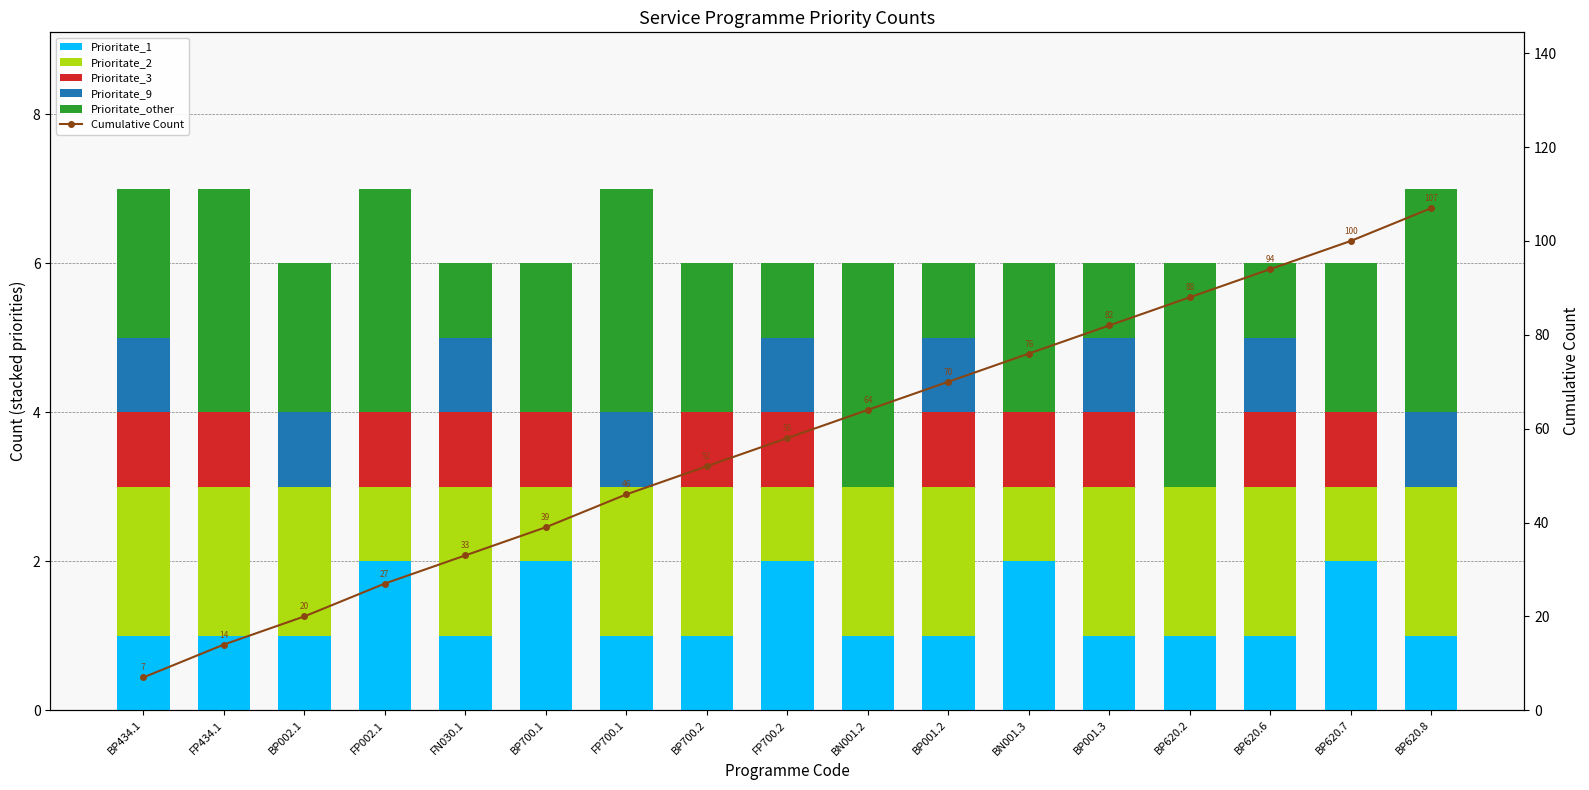

Which series has the widest spread of values?

Cumulative Count